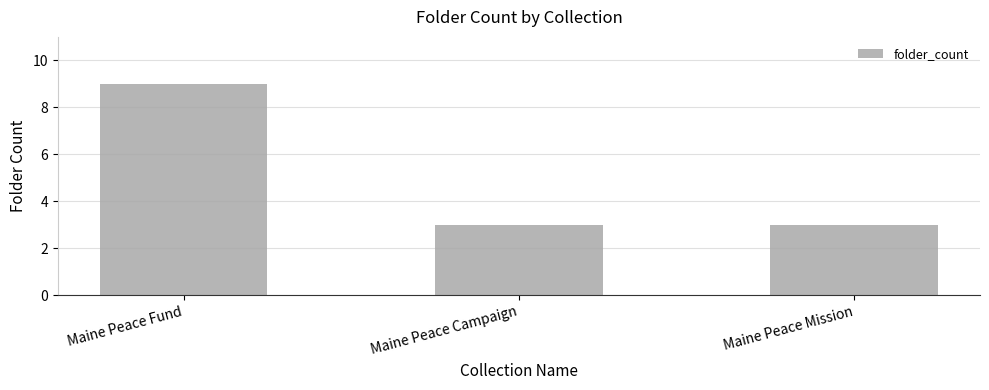

What is the label of the 2nd bar from the left?

Maine Peace Campaign